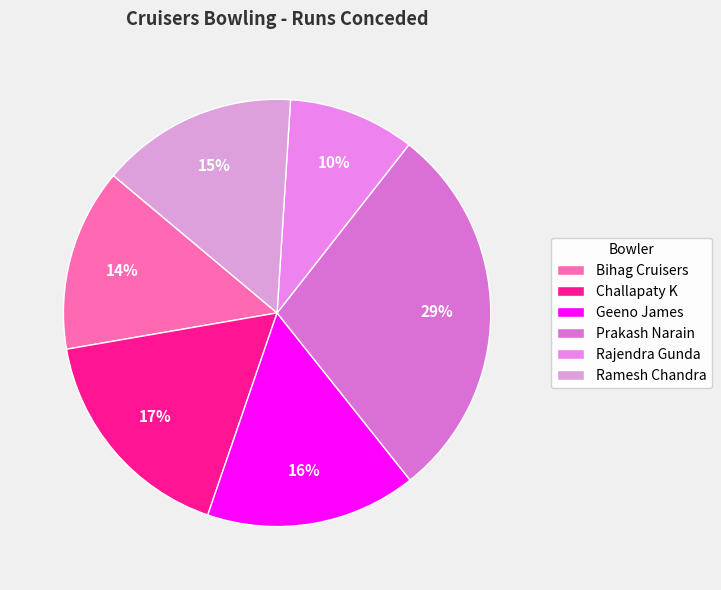

What is the ratio of the value at Ramesh Chandra to the value at Challapaty K?

0.9